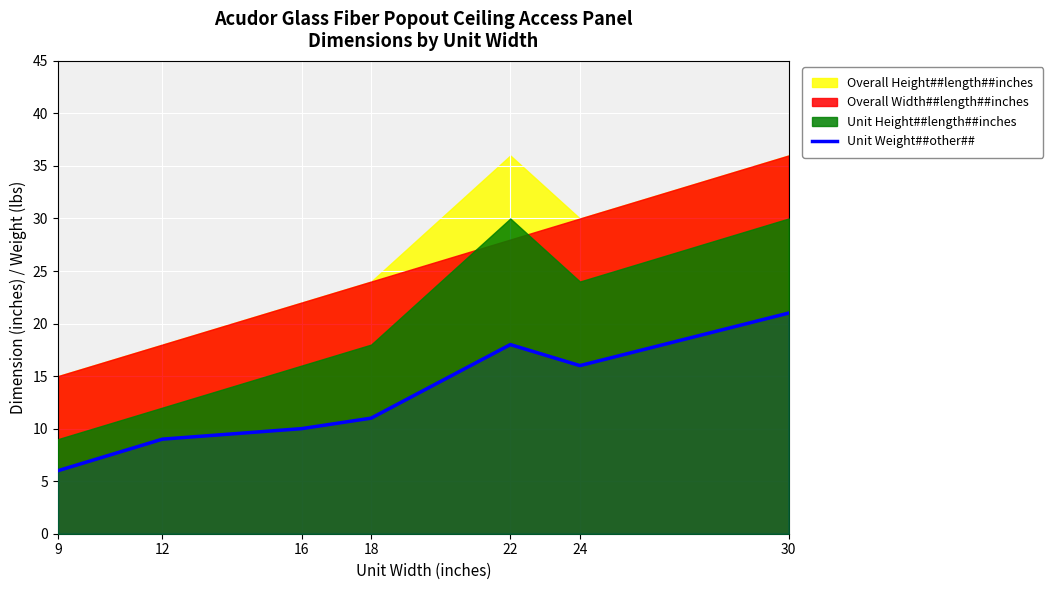

Count the number of categories in the chart.

7